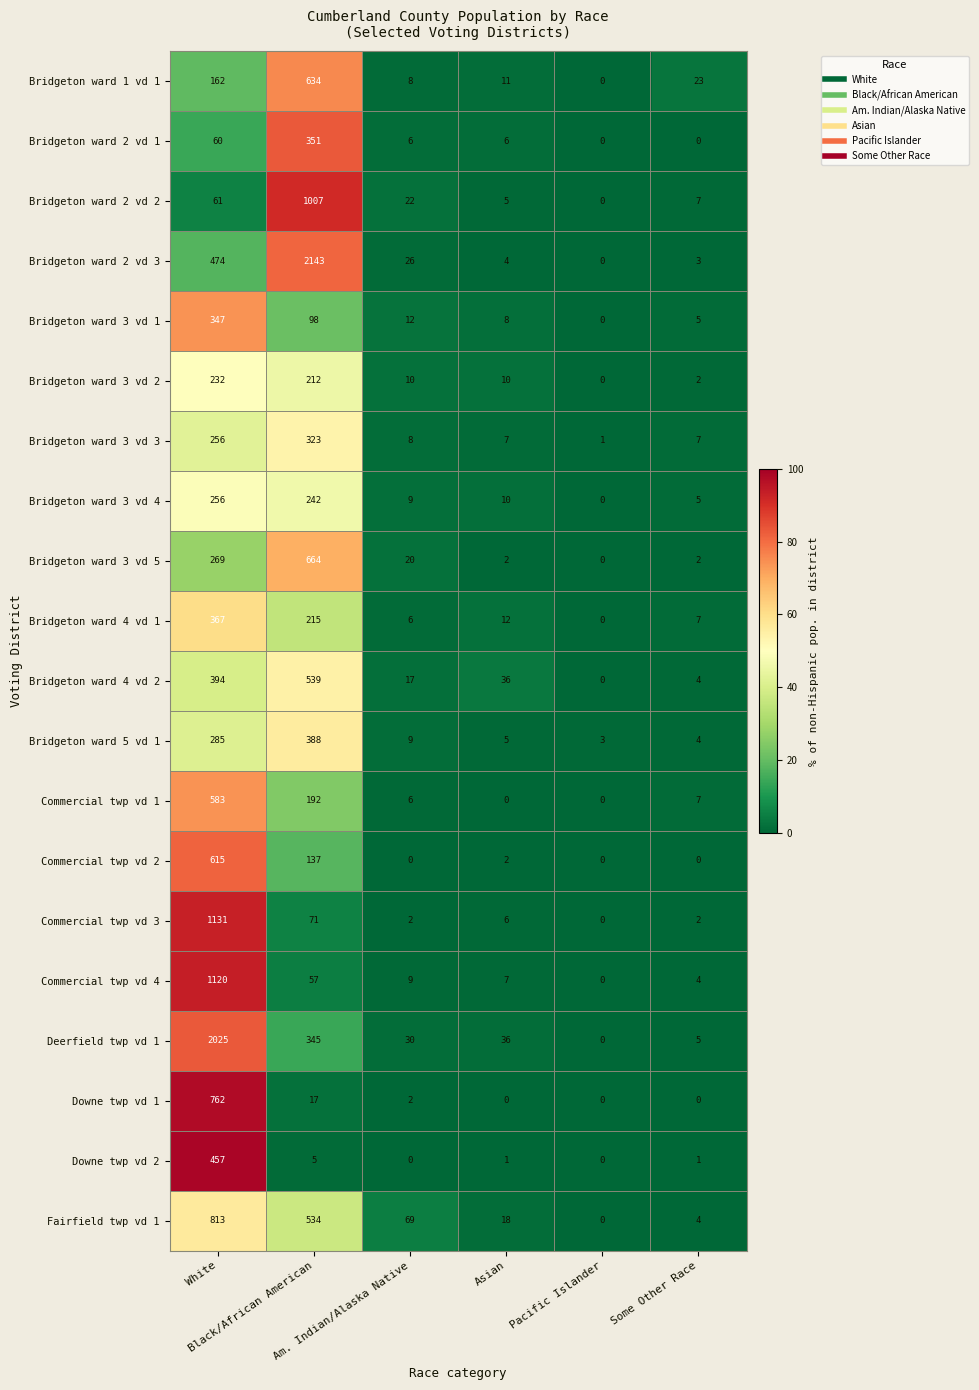

At which category is the sum across all series the highest?

White